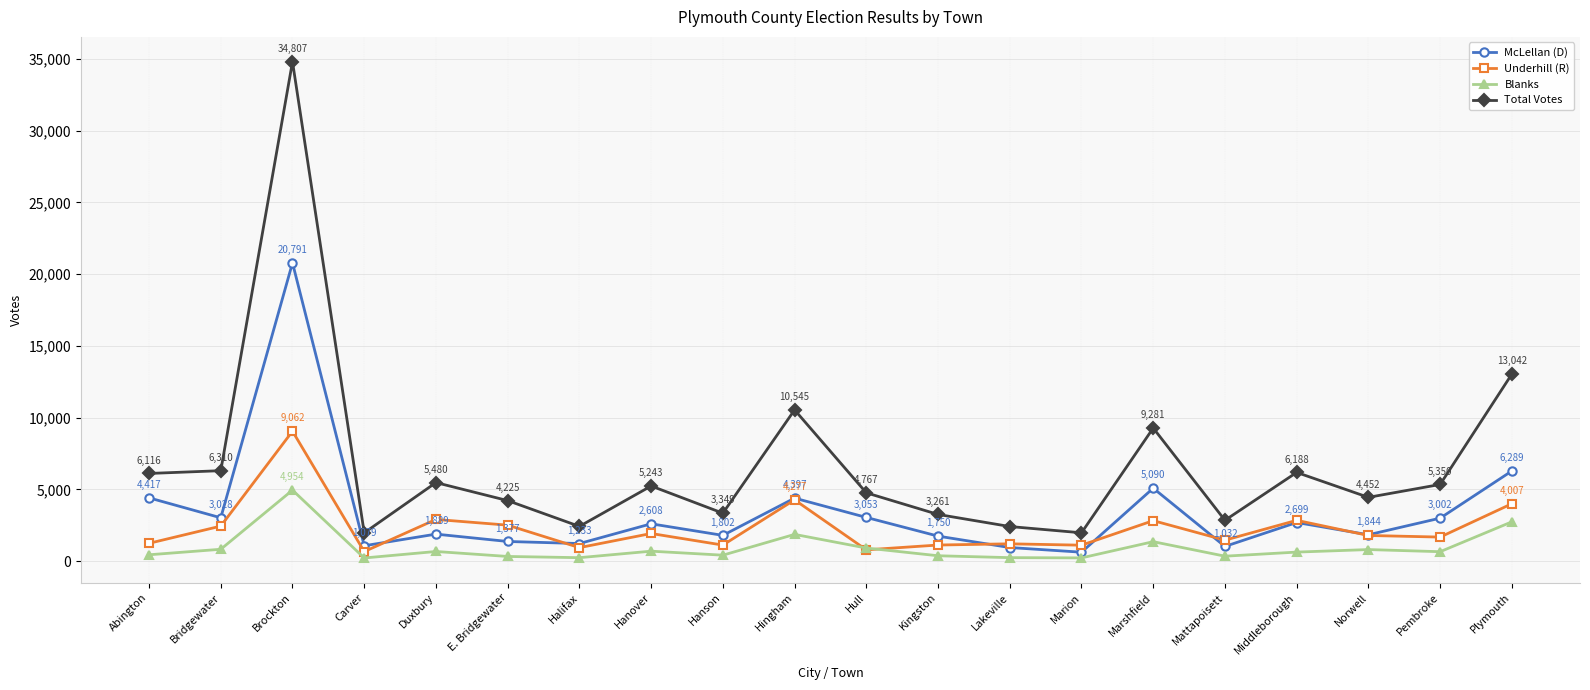

At how many categories does at least one series exceed 7846?

4